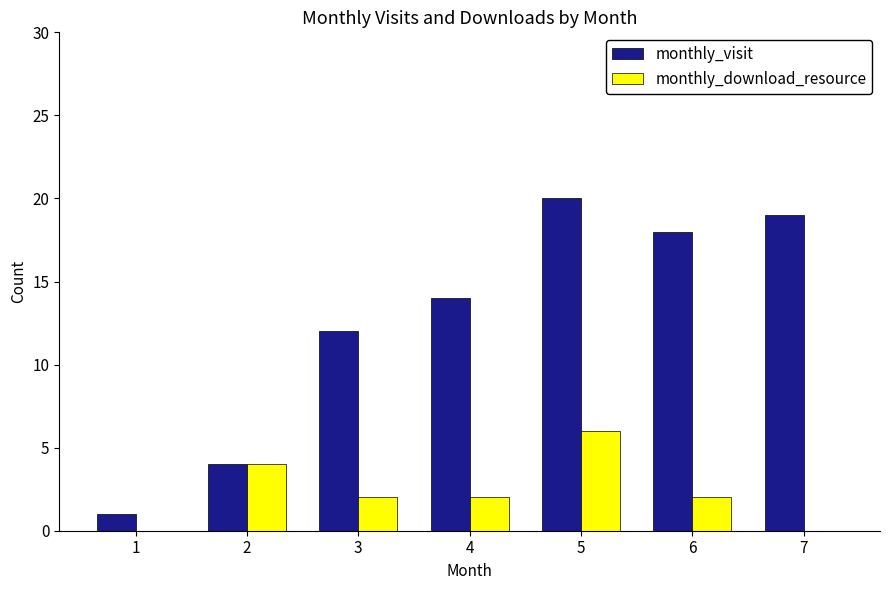

Which series changed the most between 1 and 3?

monthly_visit